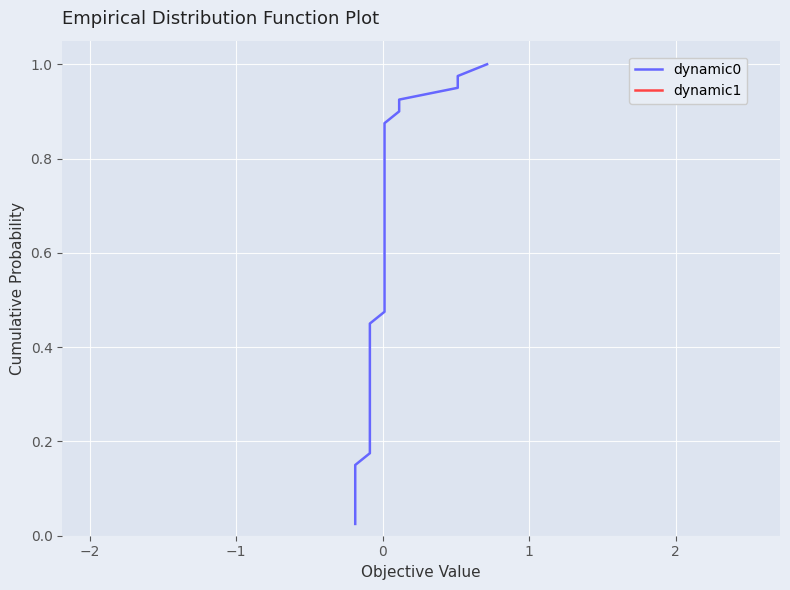

At how many categories does at least one series exceed 0?

40